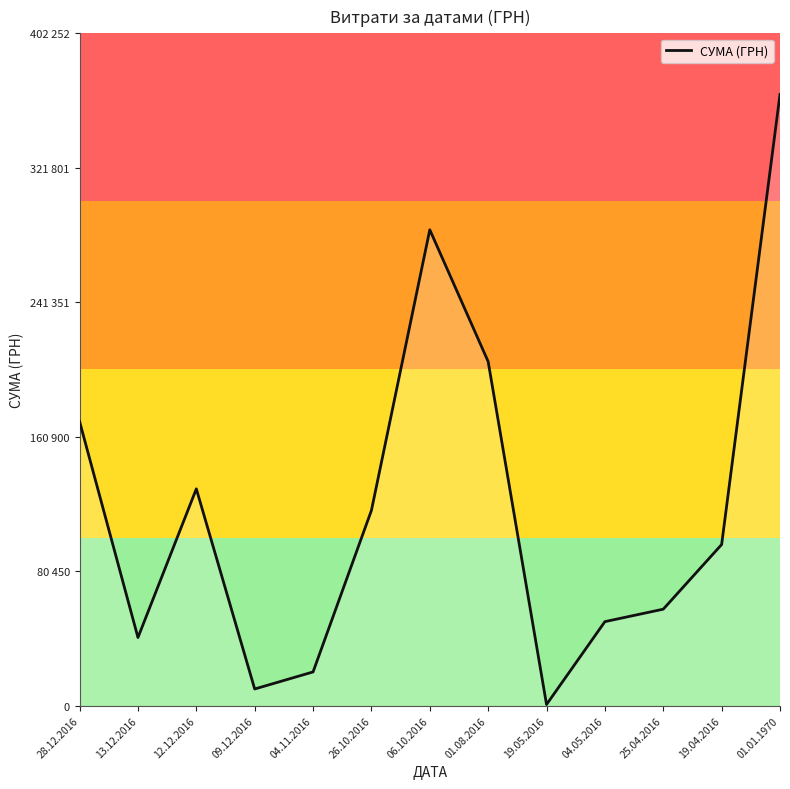

Does the chart have visible grid lines?

No